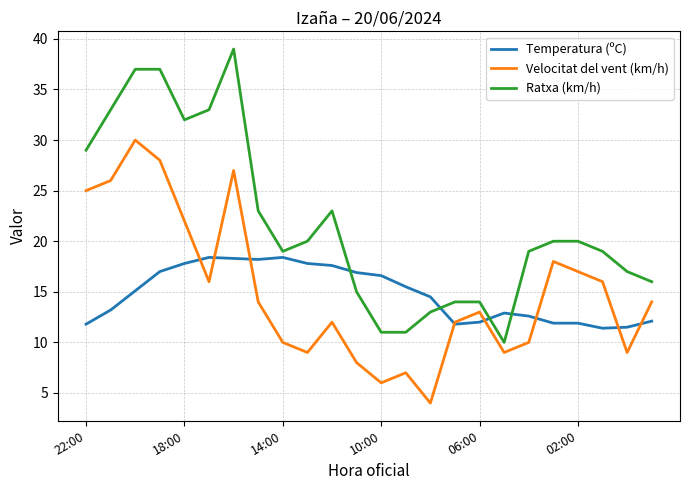

List the series in order of their peak value, highest first.

Ratxa (km/h), Velocitat del vent (km/h), Temperatura (ºC)